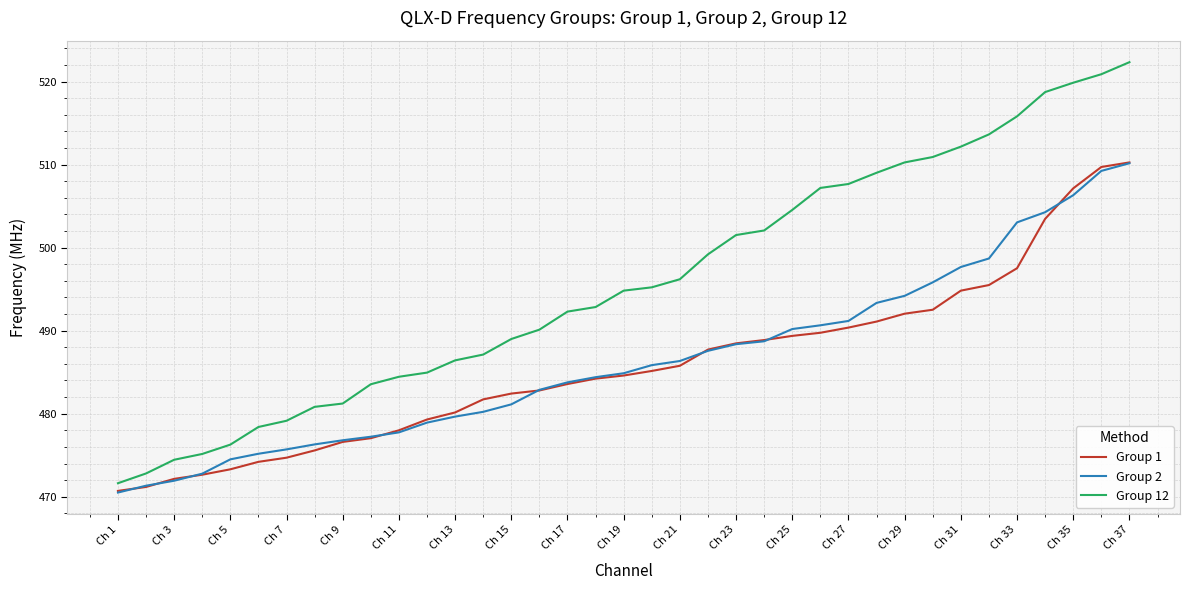

What are all the series names shown in the legend?

Group 1, Group 2, Group 12